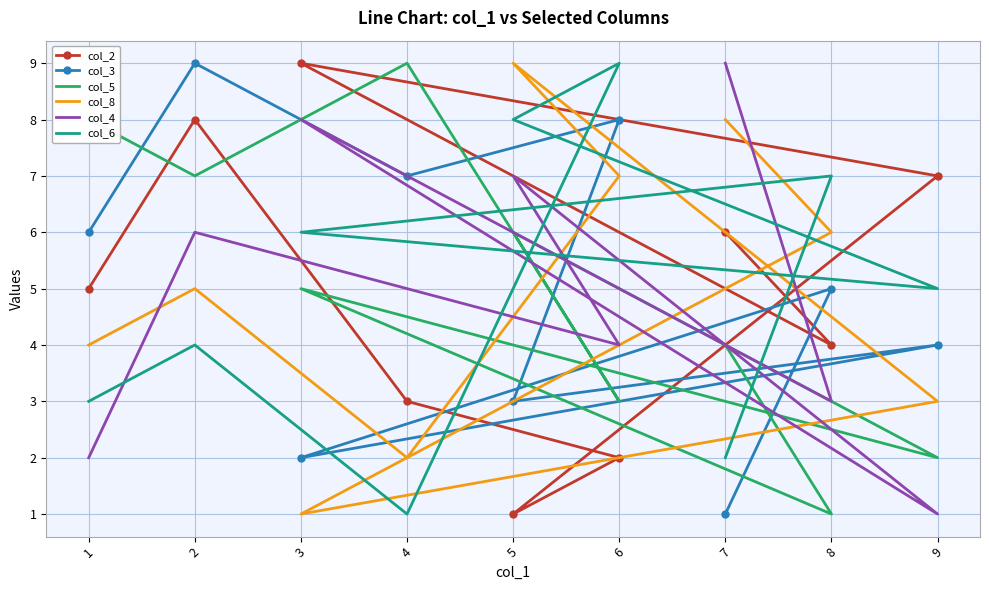

How many data points does each series have?

9